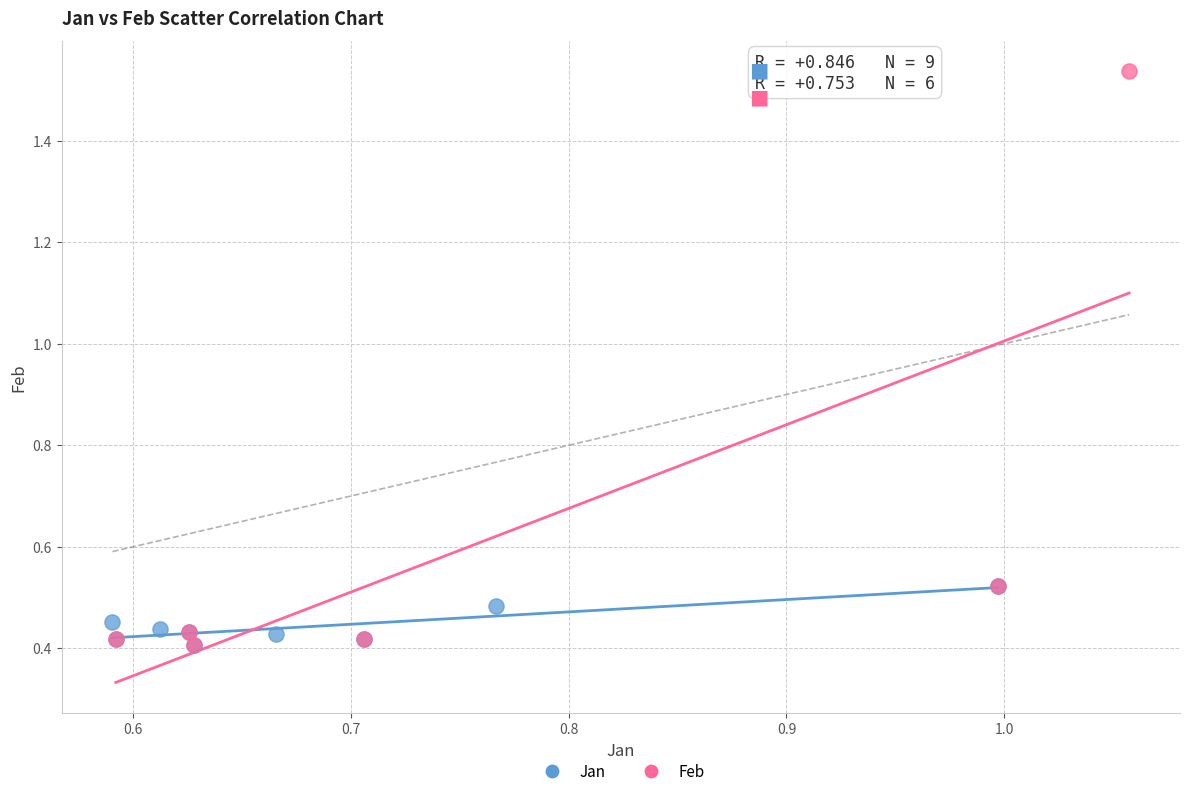

Which series reaches the maximum Y coordinate?

Feb